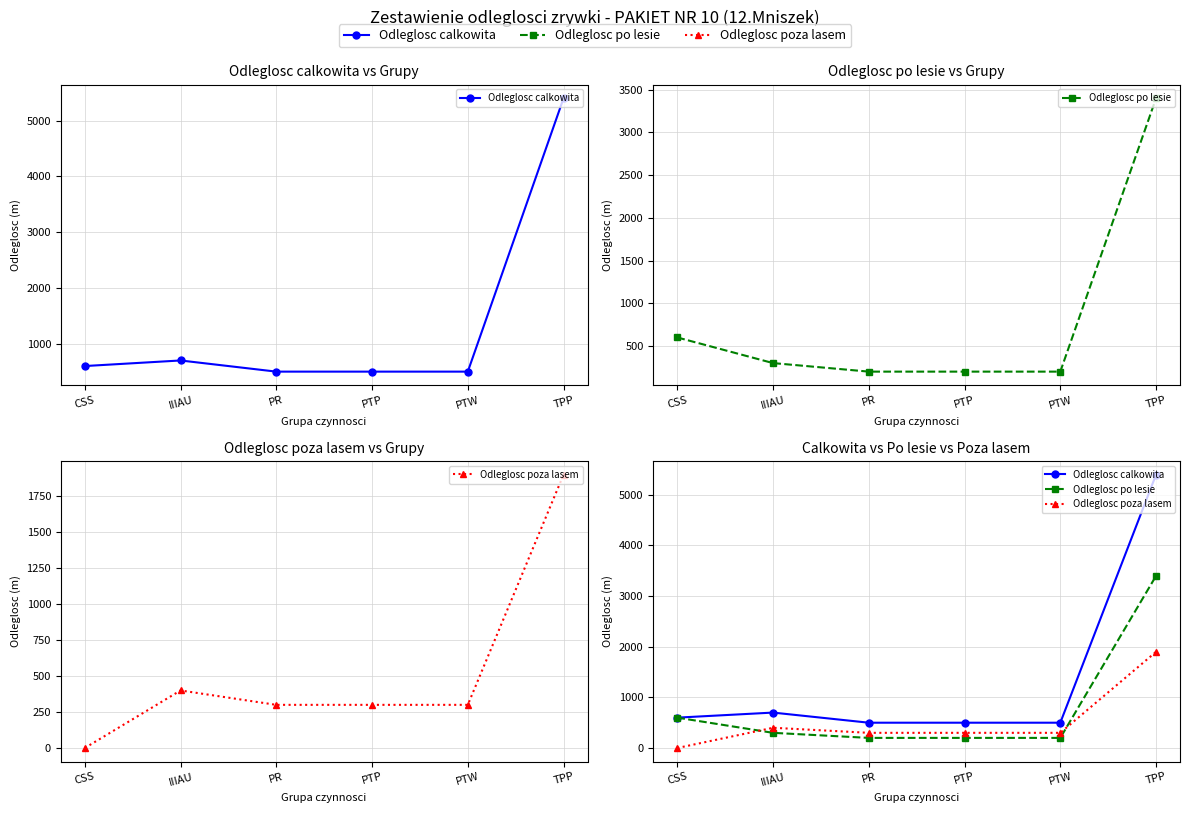

What is the approximate value of Odleglosc calkowita at IIIAU, to the nearest 100?

700